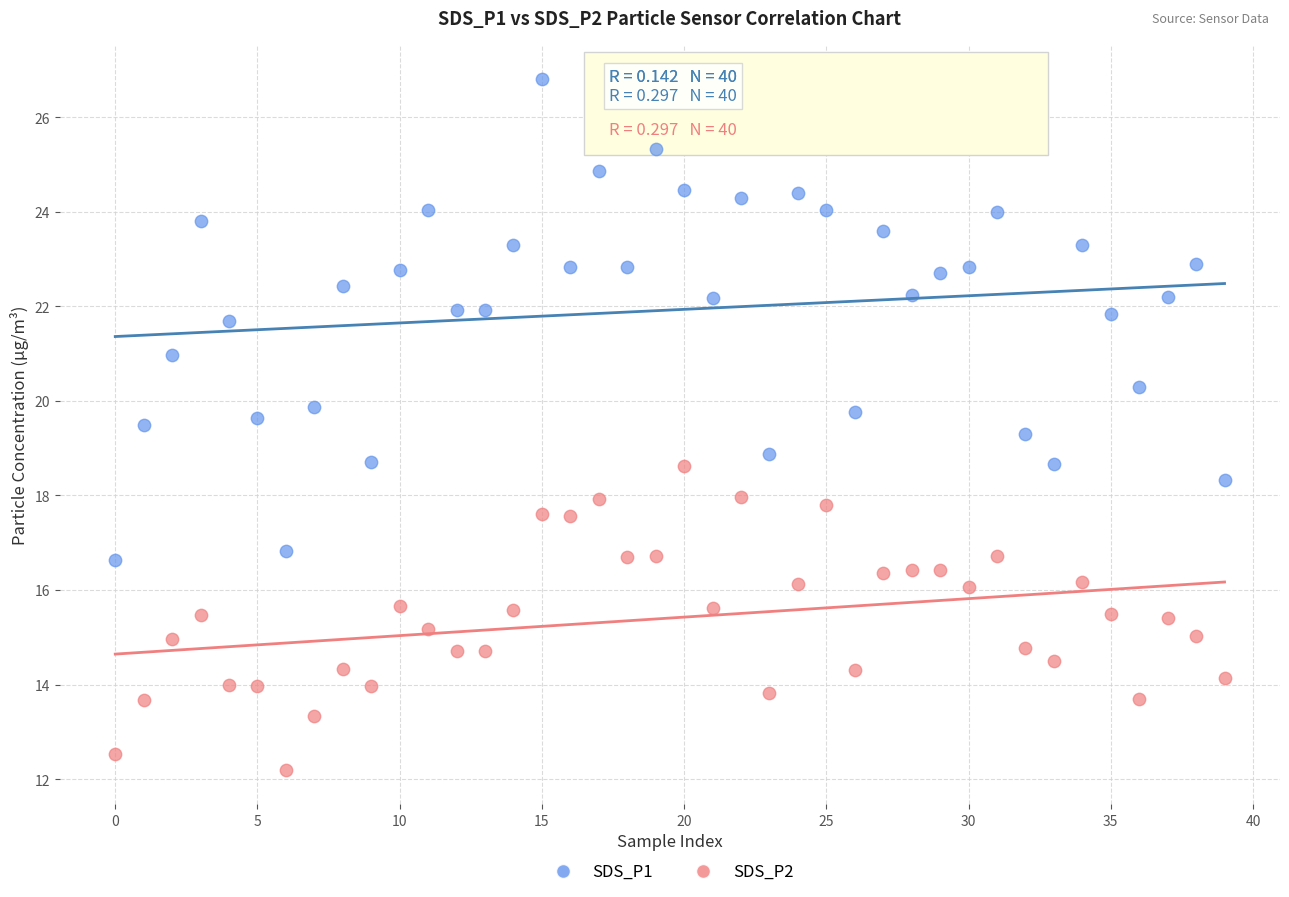

Which series reaches the maximum Y coordinate?

SDS_P1